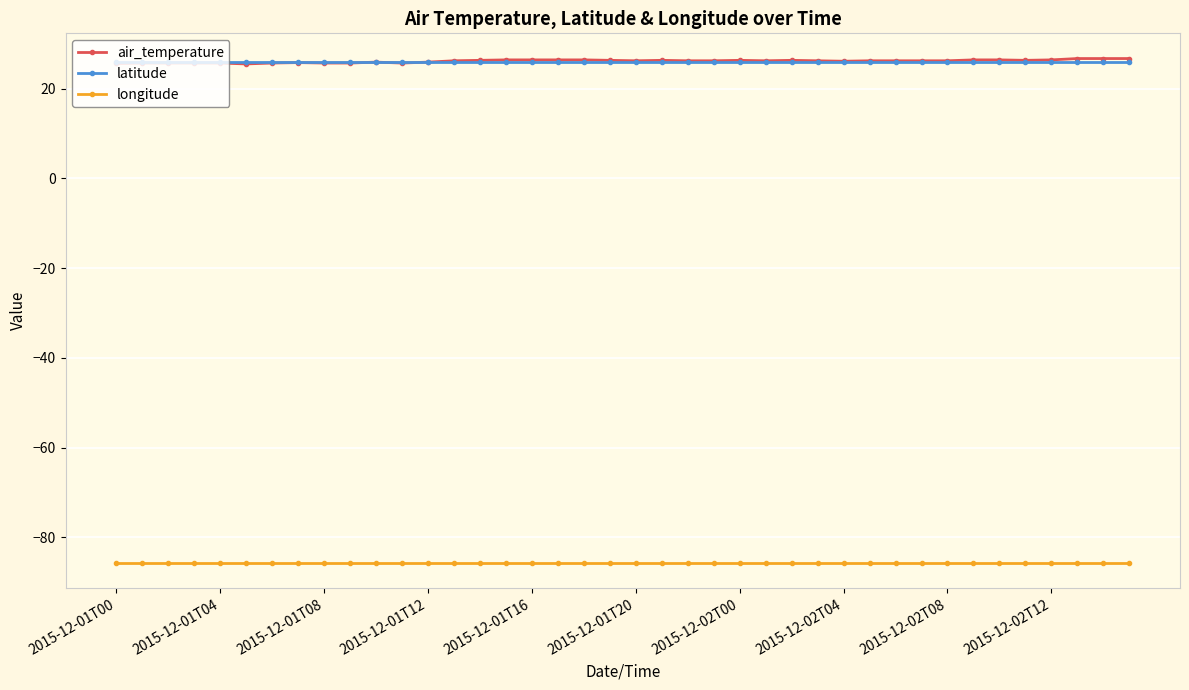

What is the minimum value shown in the chart?

-85.6